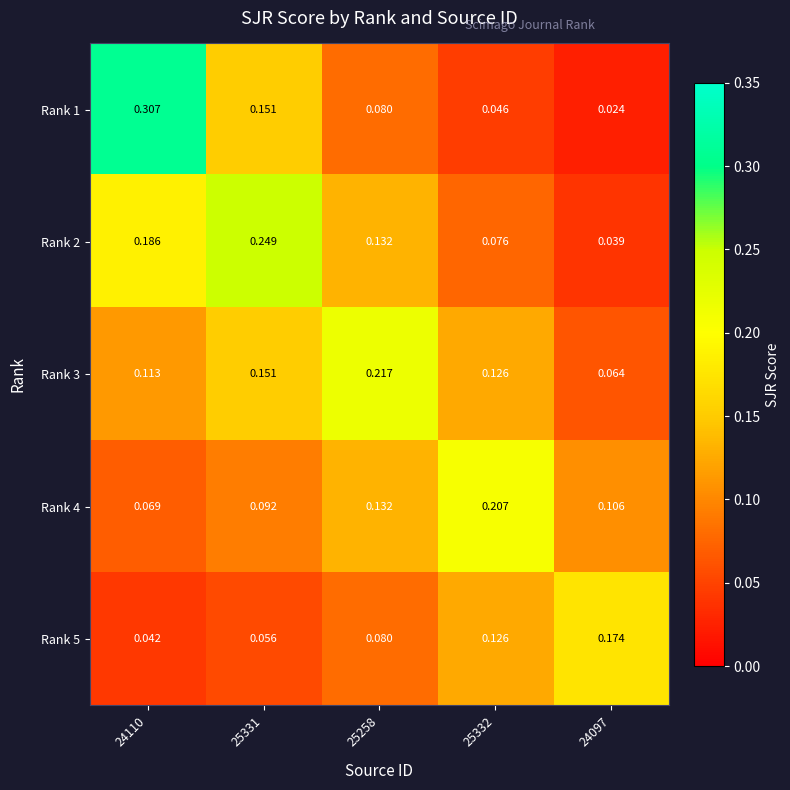

At how many categories does at least one series exceed 0?

5